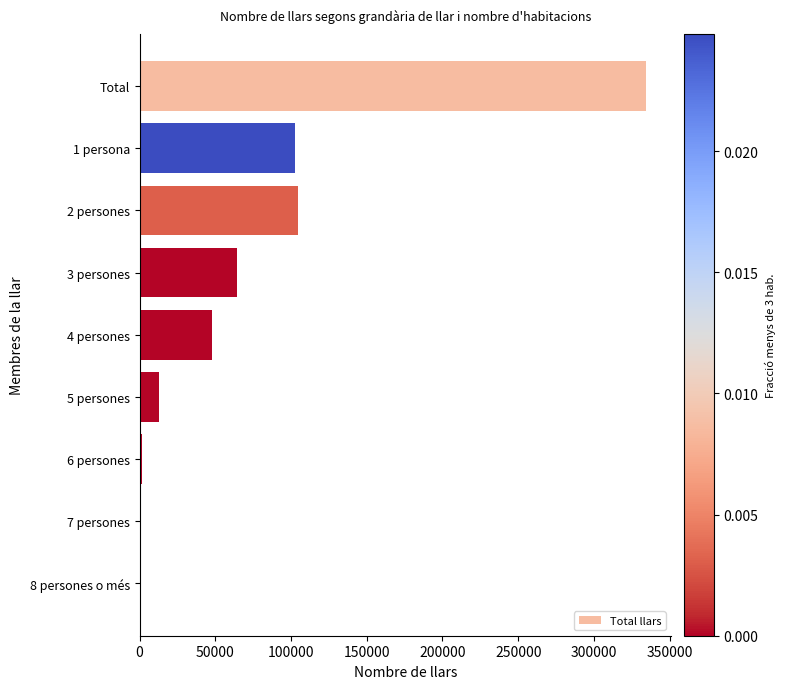

Where is the data nearest to the value 167137?

2 persones